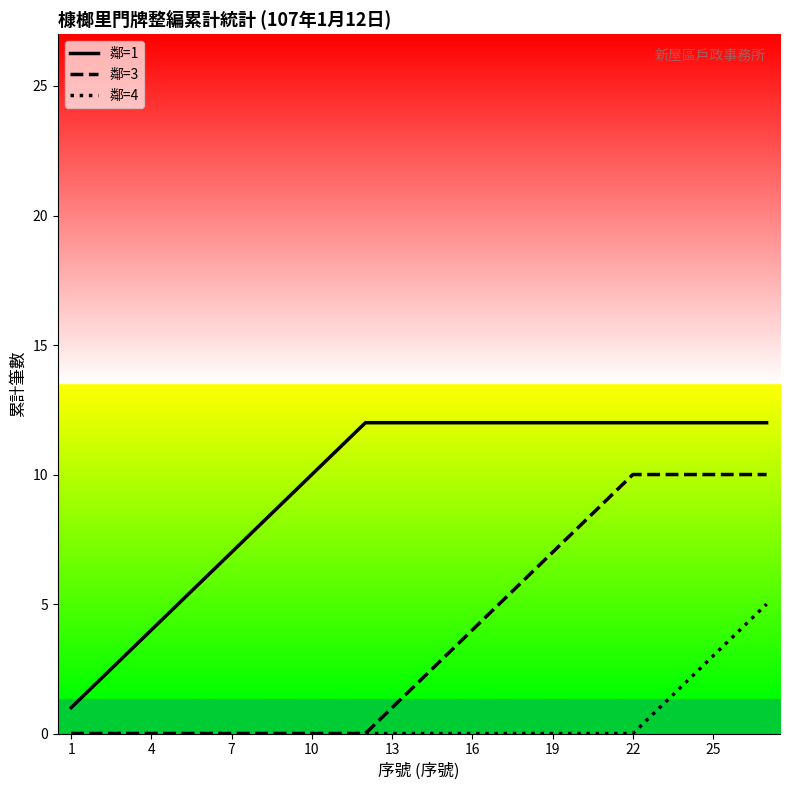

What is the greatest value displayed?

12